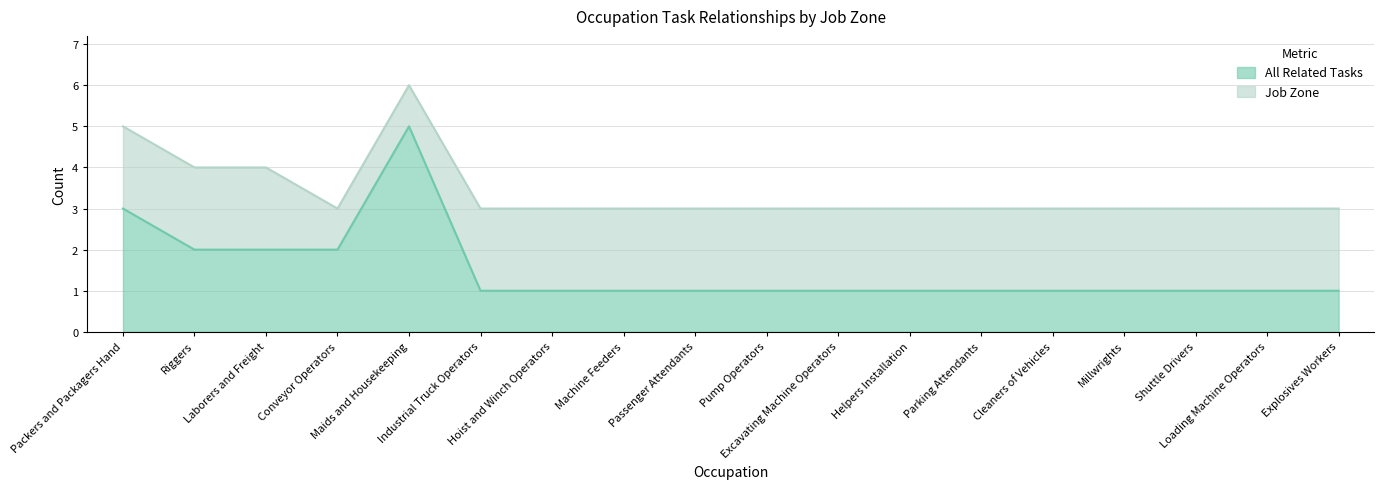

What is the value of the 5th point from the left?

5